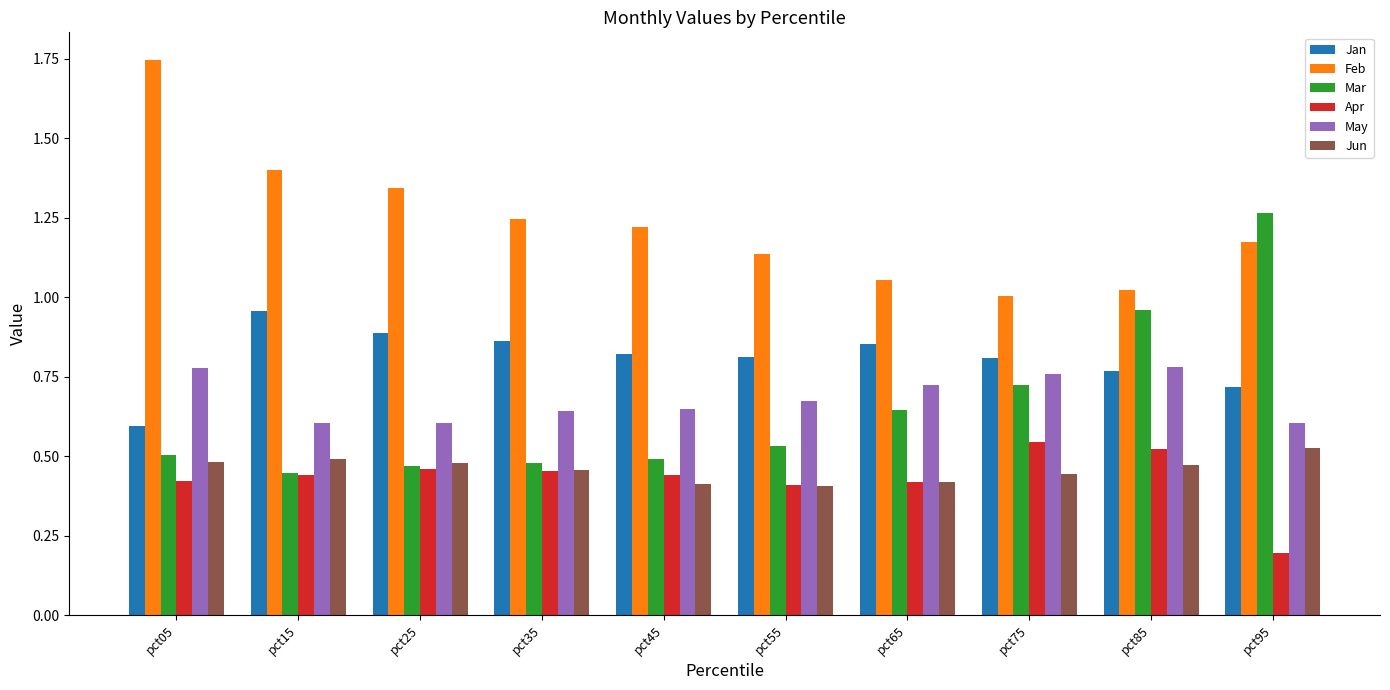

At which label does Jun reach its peak?

pct95